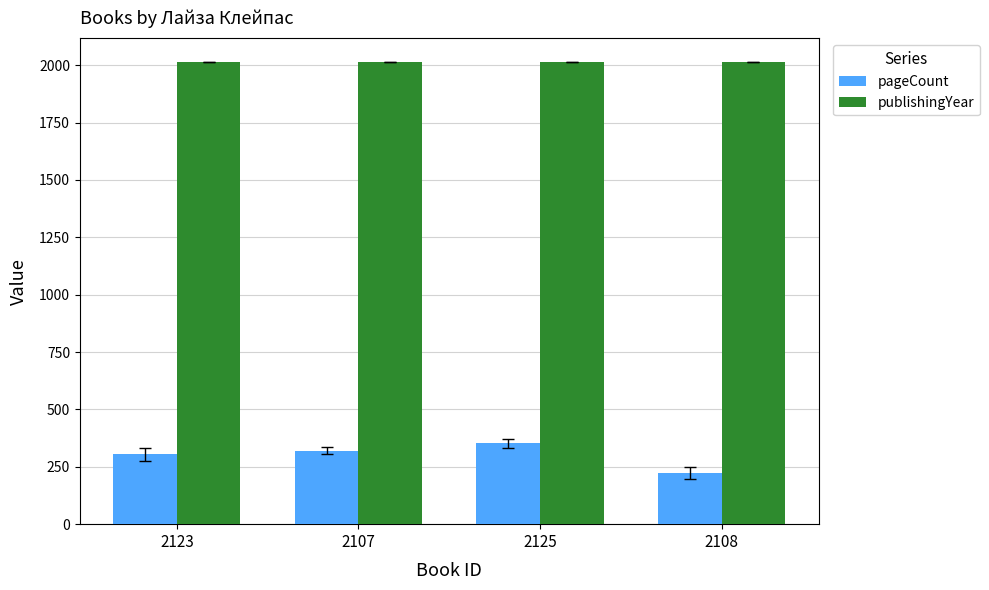

What is the value of the pageCount bar at the 2nd from the left?

320